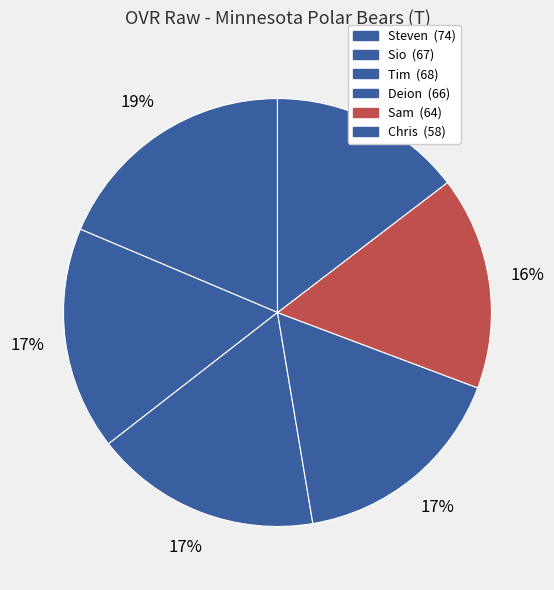

What percentage is the Deion slice, to the nearest percent?

17%